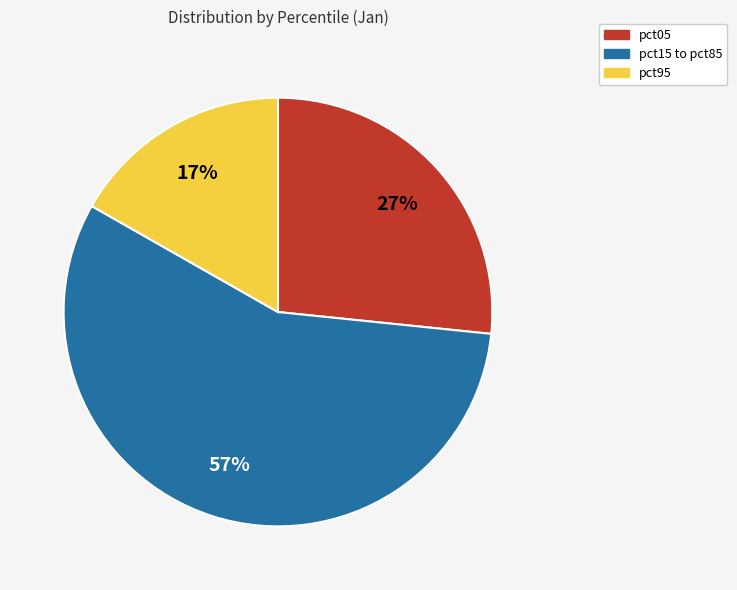

Is there a majority slice in this chart?

Yes